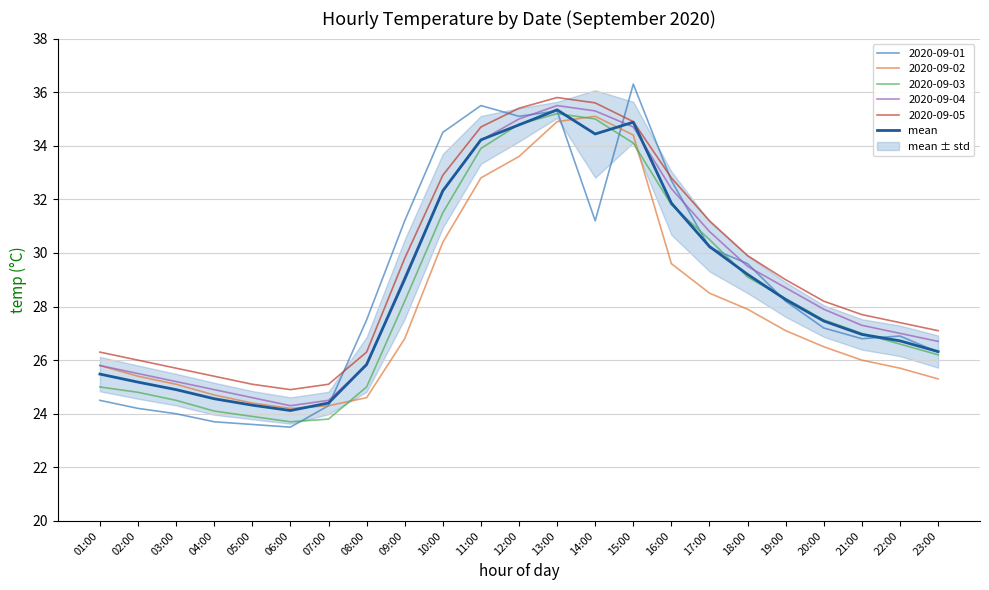

Rank the categories by value from highest to lowest.

13:00, 15:00, 12:00, 14:00, 11:00, 10:00, 16:00, 17:00, 18:00, 09:00, 19:00, 20:00, 21:00, 22:00, 23:00, 08:00, 01:00, 02:00, 03:00, 04:00, 07:00, 05:00, 06:00